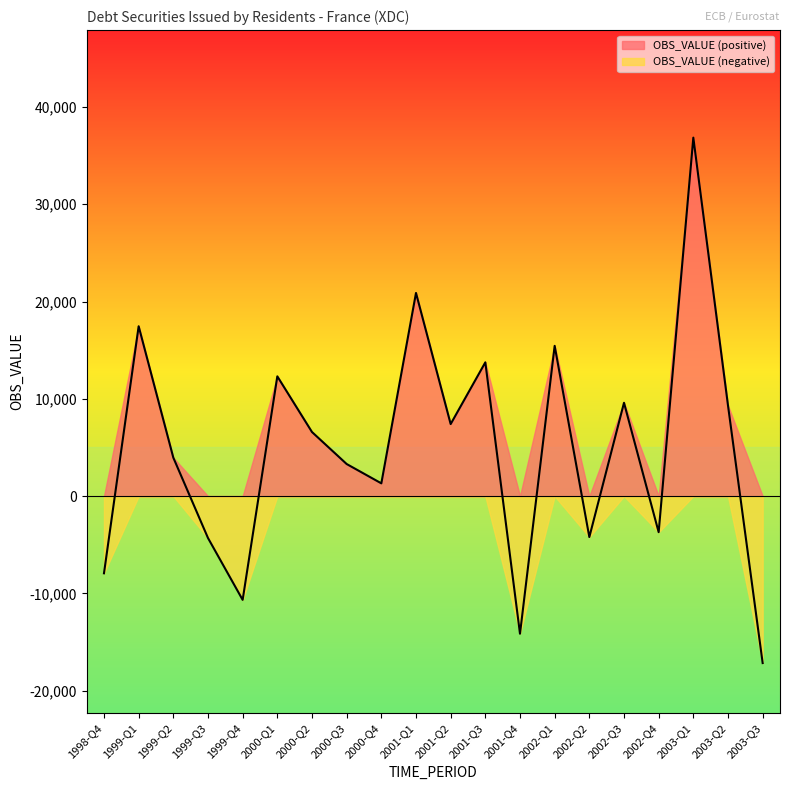

What is the difference between the values at 1999-Q3 and 2002-Q3?

13901